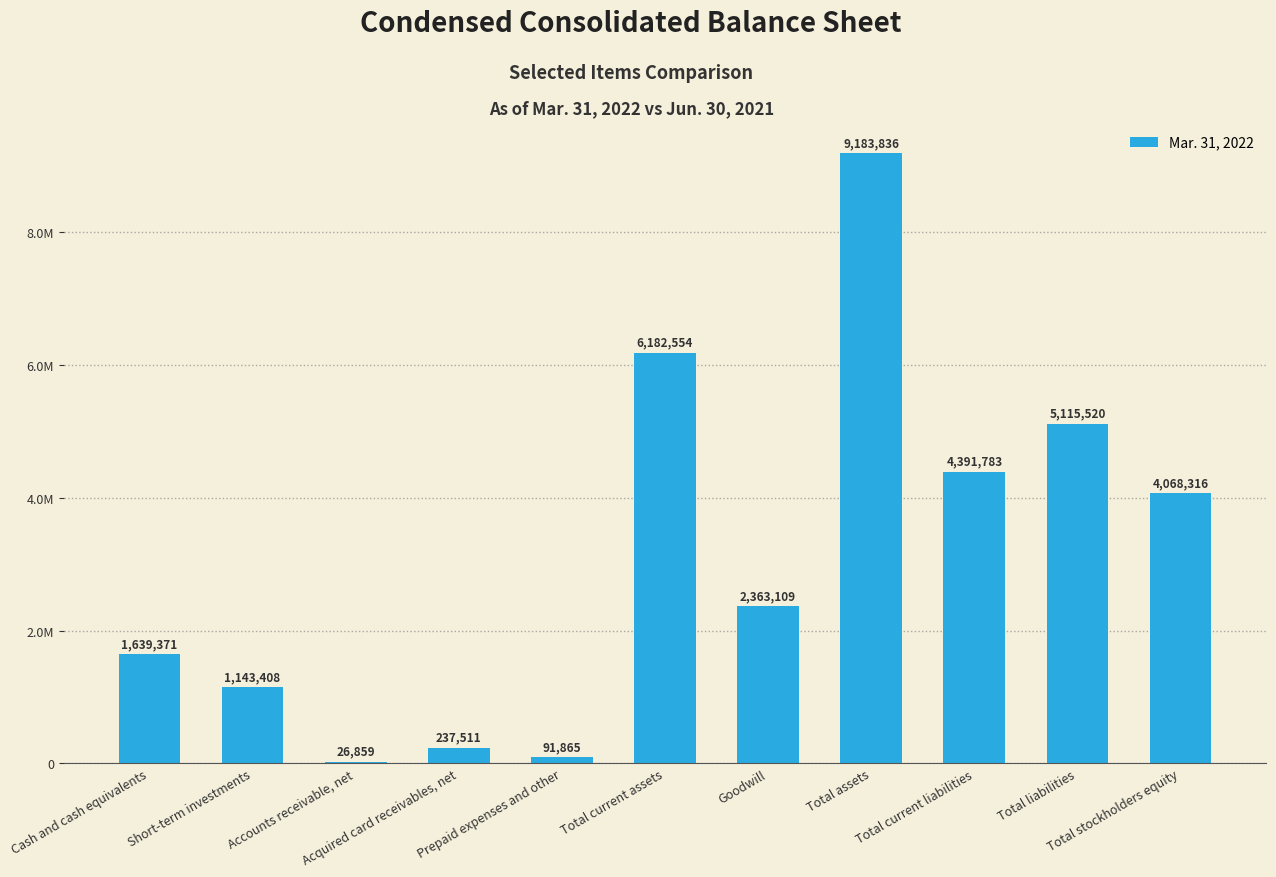

Between Total stockholders equity and Accounts receivable, net, which is larger?

Total stockholders equity